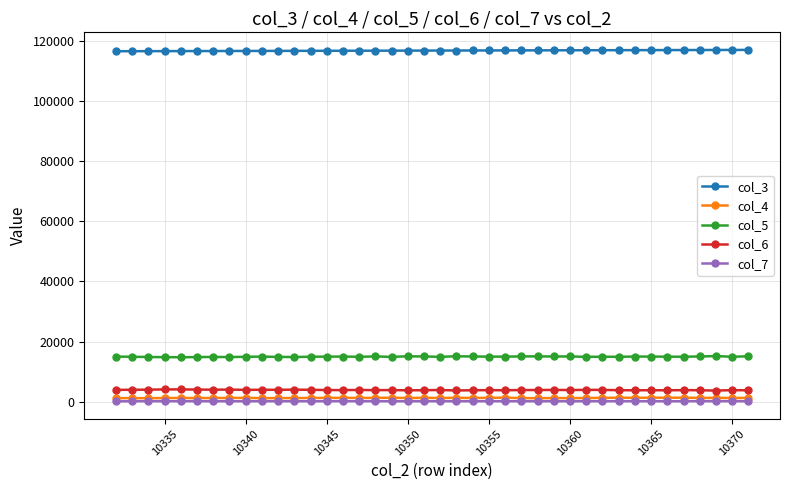

What is the greatest value displayed?

117020